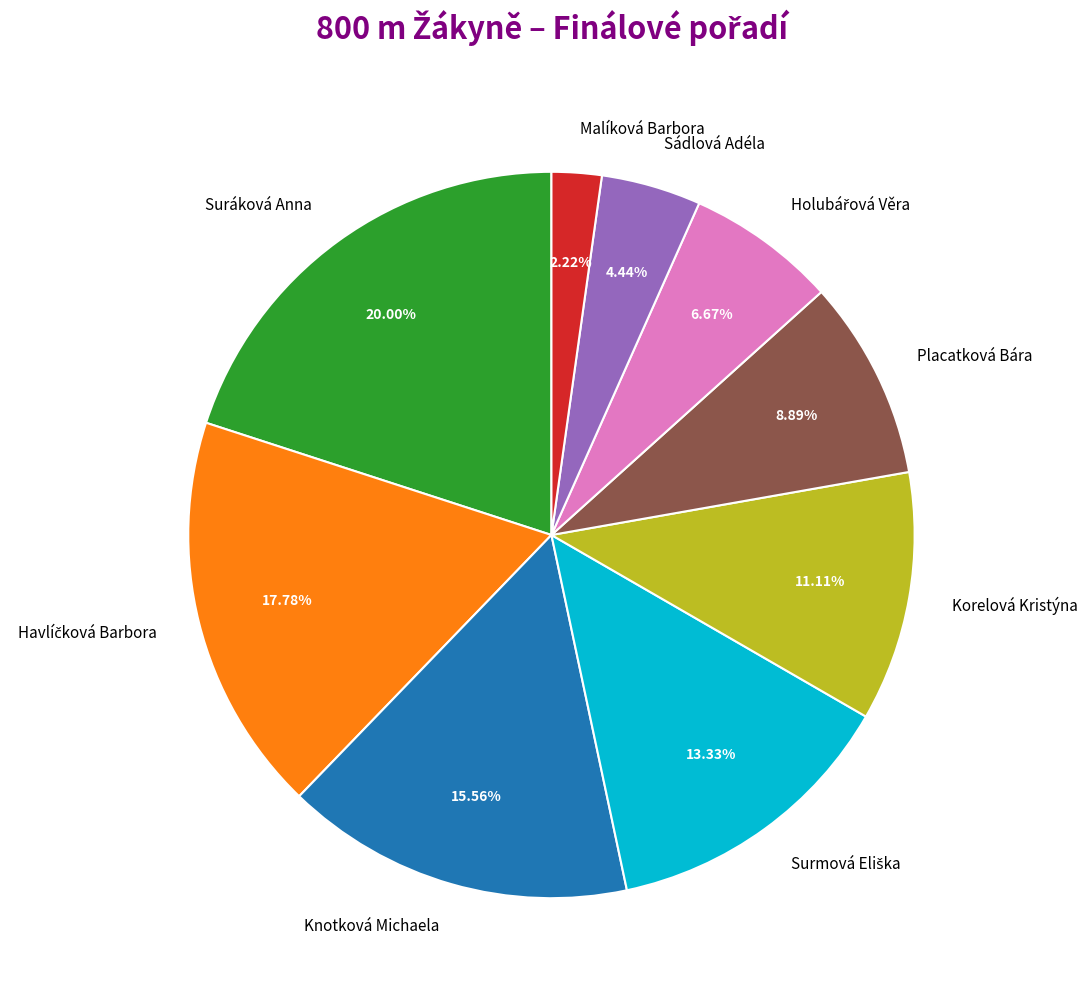

Is Korelová Kristýna the majority of the pie?

No